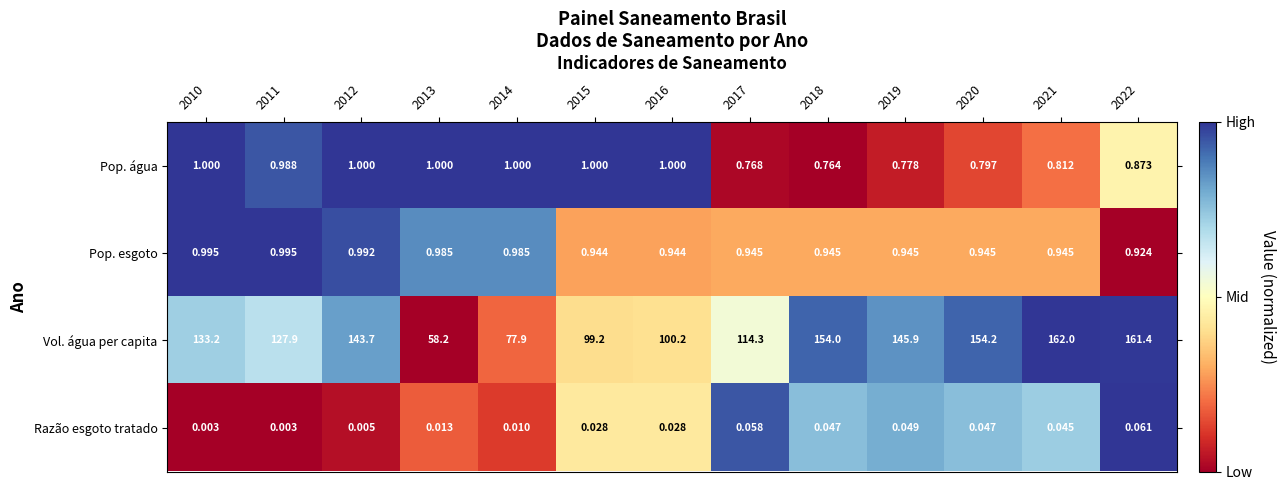

Which series has the largest total across all categories?

Vol. água per capita